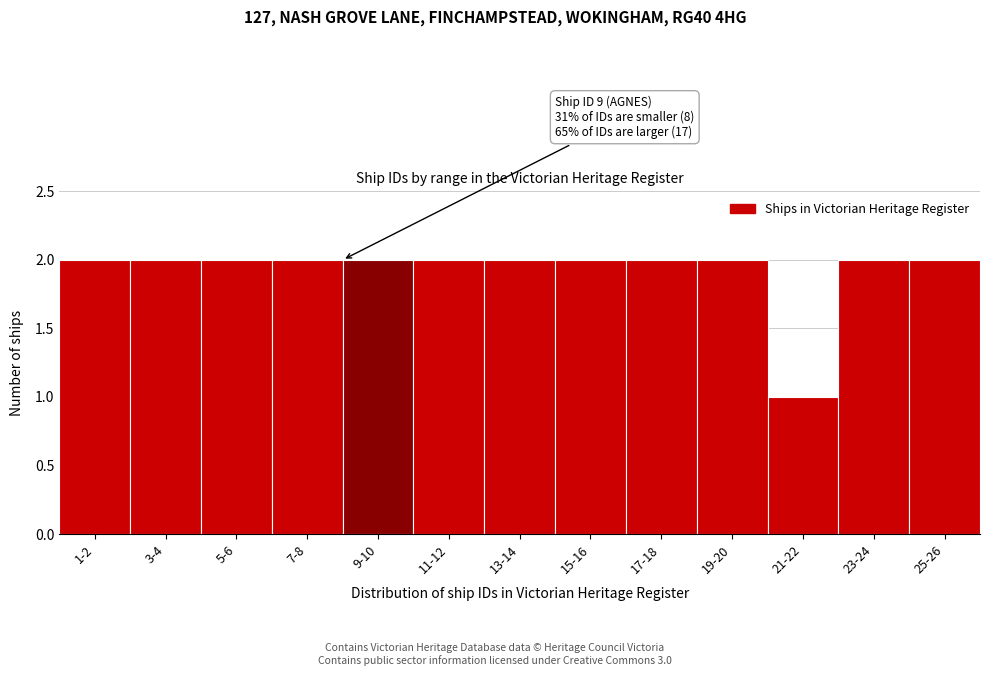

Reading left to right, transcribe all the data shown in this chart.

2	2	2	2	2	2	2	2	2	2	1	2	2